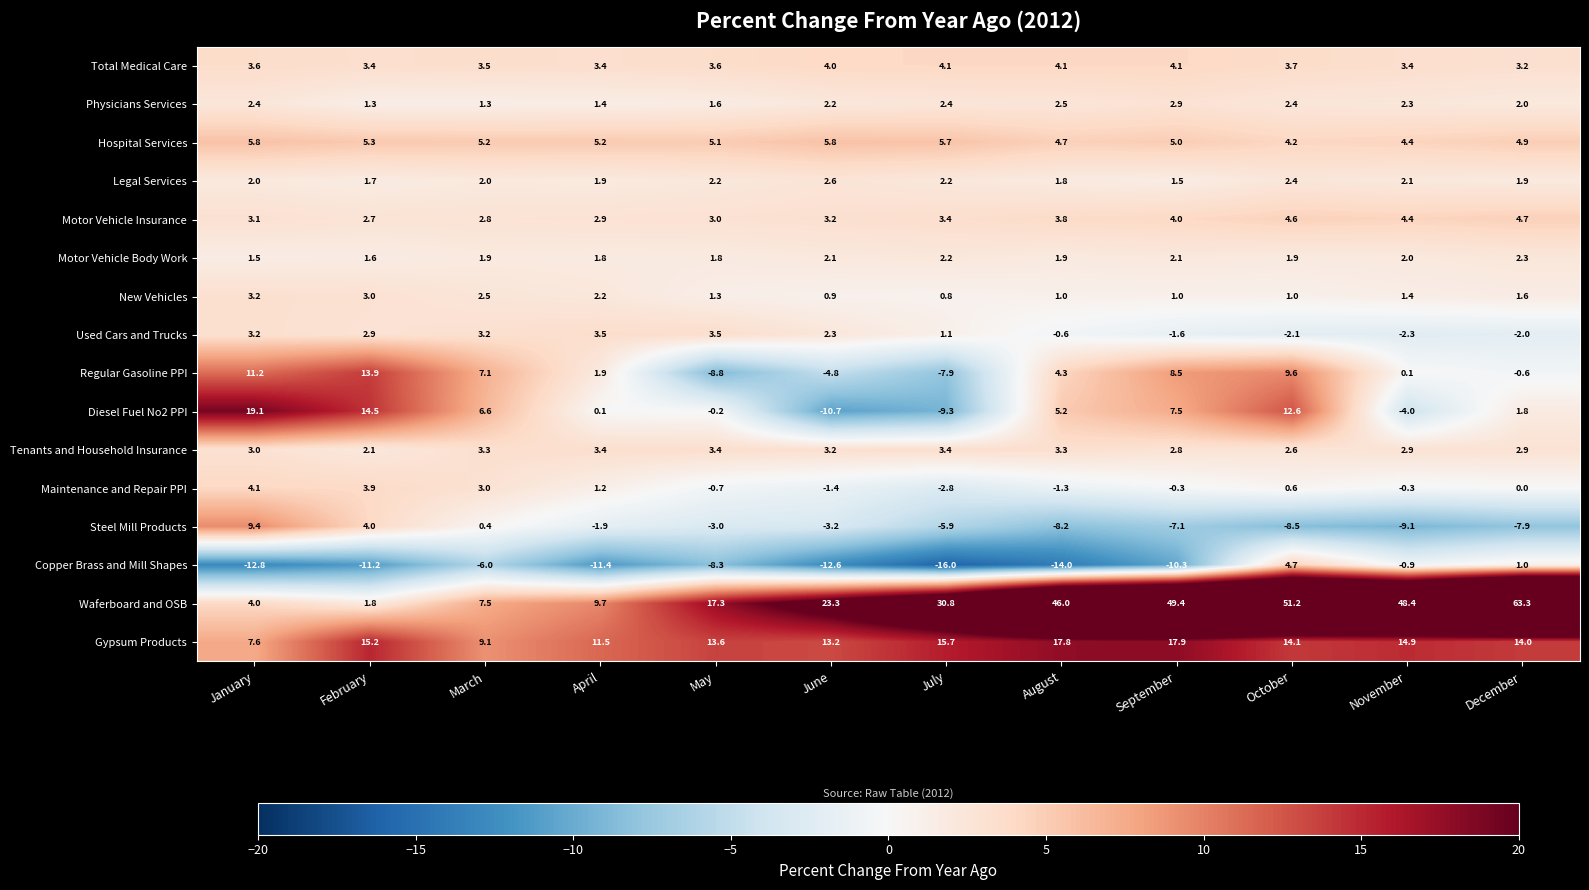

What is the average value of the Tenants and Household Insurance series?

3.0